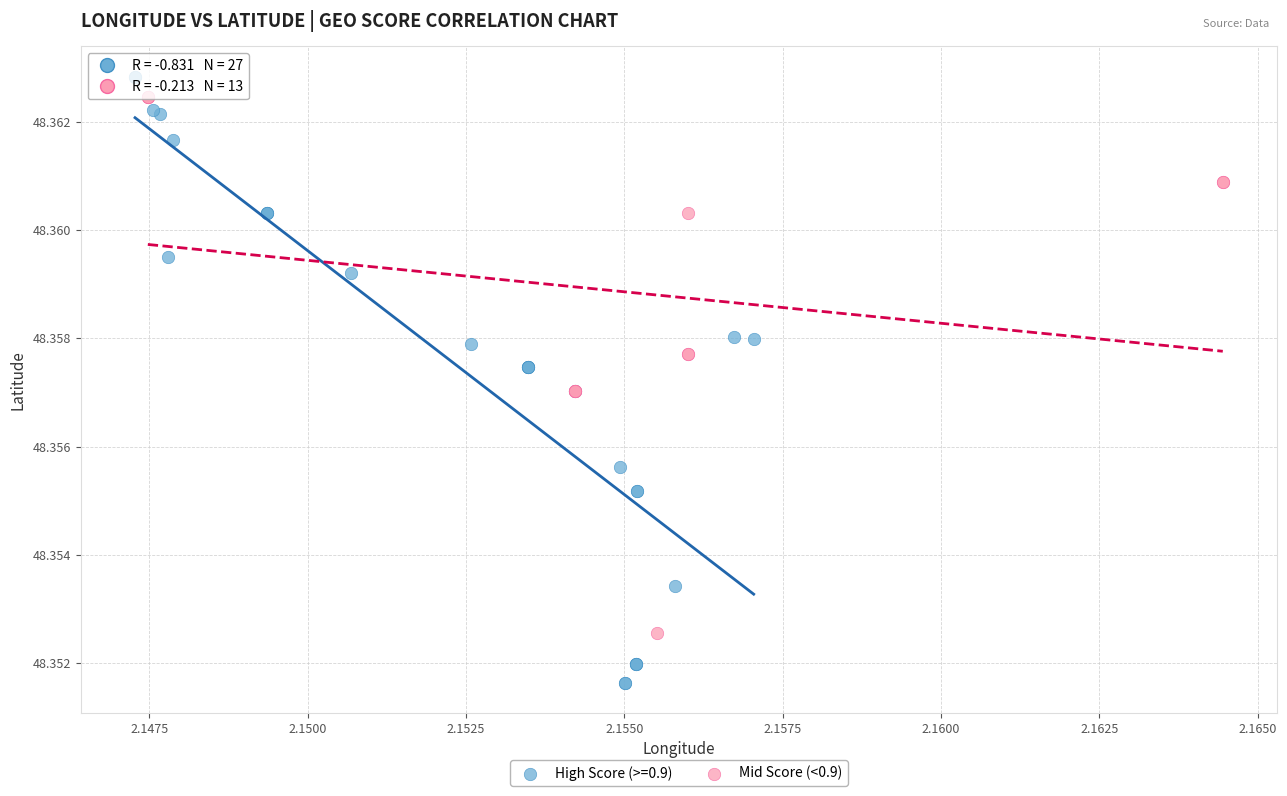

Which series contains the lowest Y value?

High Score (>=0.9)